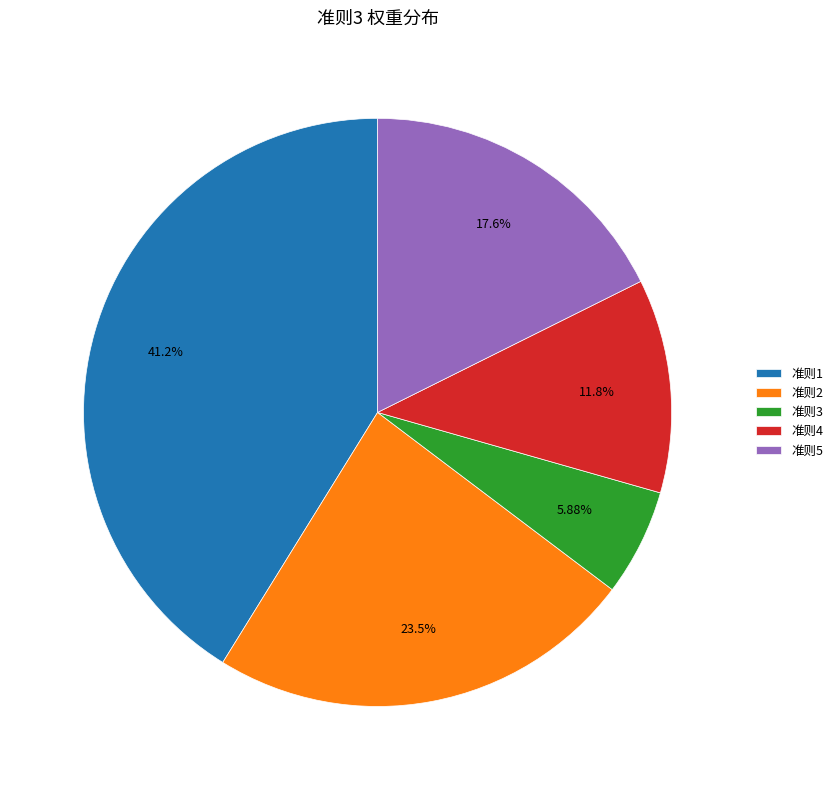

What is the total percentage of 准则3 and 准则2?

29.4%